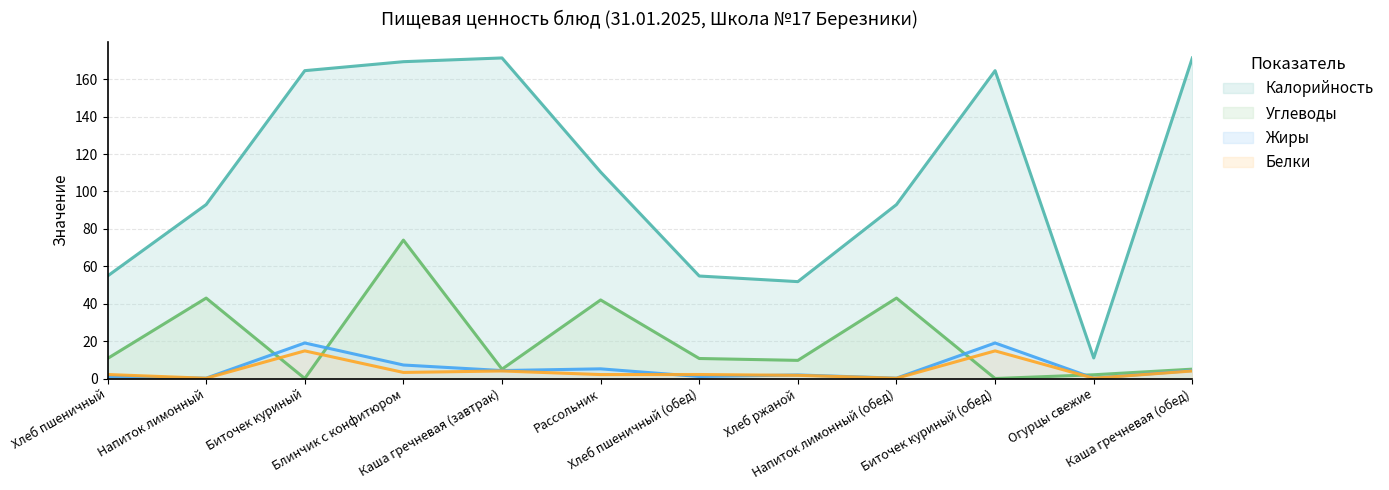

Rank the categories by Белки value from highest to lowest.

Биточек куриный, Биточек куриный (обед), Каша гречневая (завтрак), Каша гречневая (обед), Блинчик с конфитюром, Хлеб пшеничный, Хлеб пшеничный (обед), Рассольник, Хлеб ржаной, Огурцы свежие, Напиток лимонный, Напиток лимонный (обед)